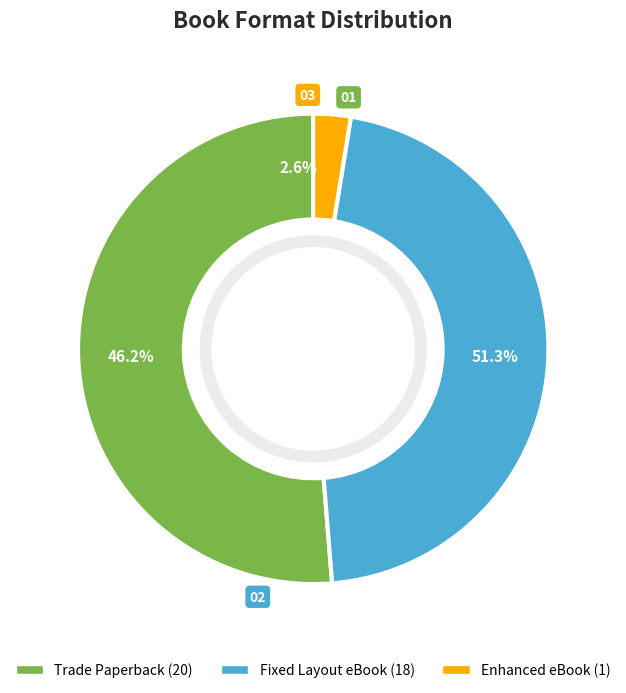

Is the sum of Enhanced eBook and Trade Paperback greater than half?

Yes